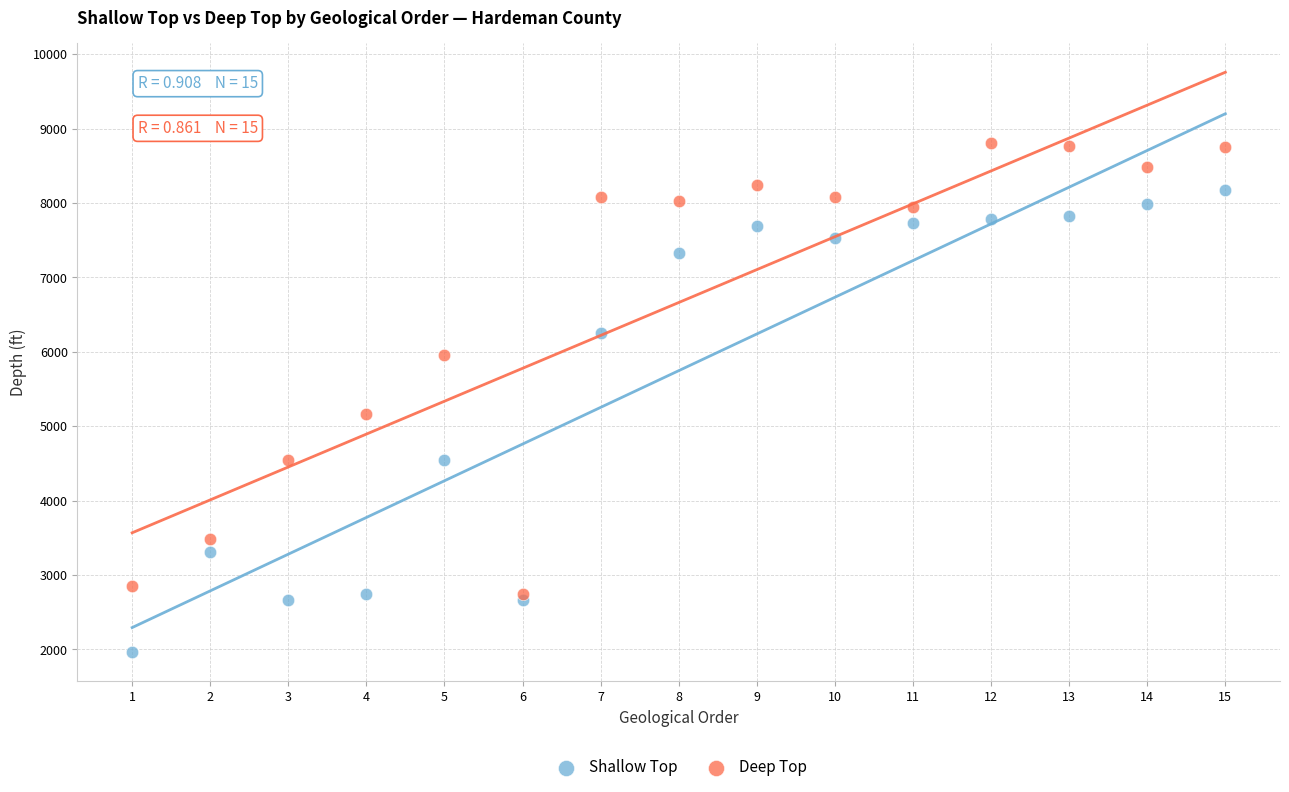

Which series reaches the minimum Y coordinate?

Shallow Top